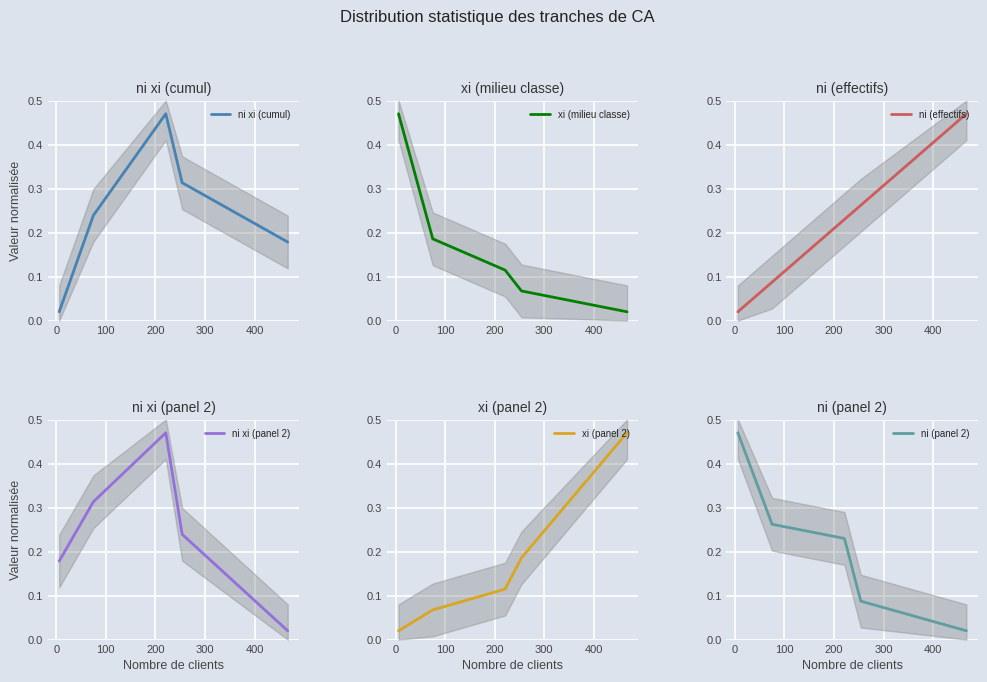

How many lines are shown in the chart?

6